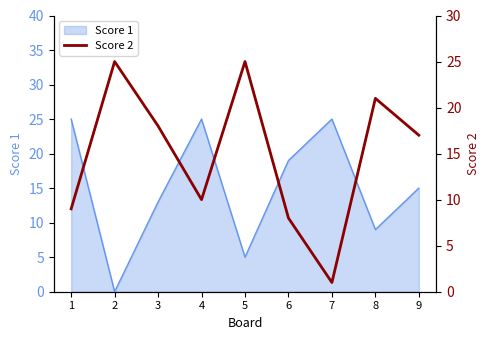

What is the highest value of the Score 1 series?

25